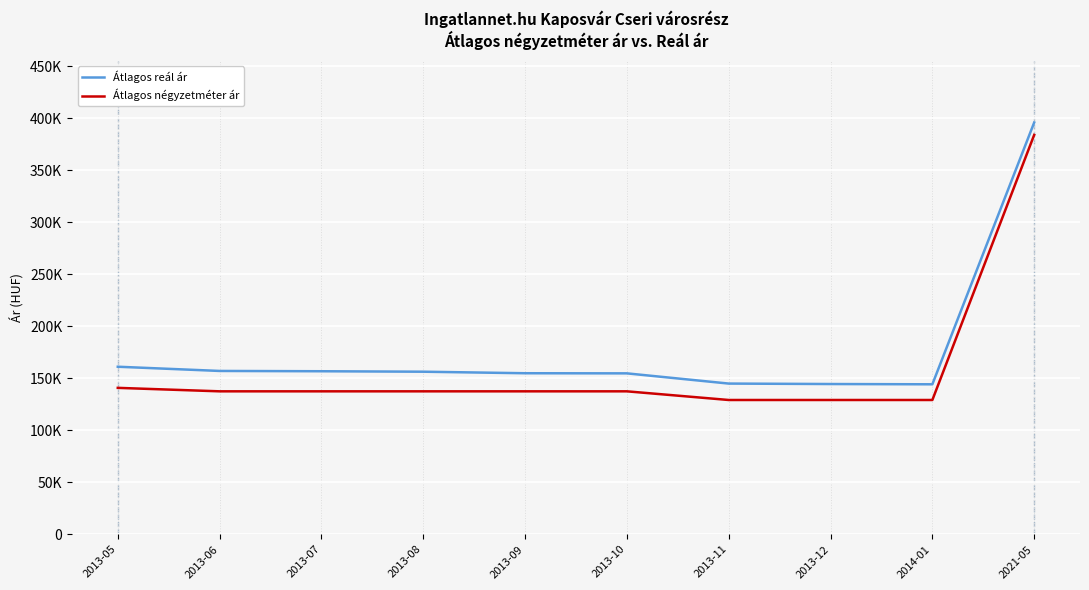

List the series in order of their peak value, highest first.

Átlagos reál ár, Átlagos négyzetméter ár